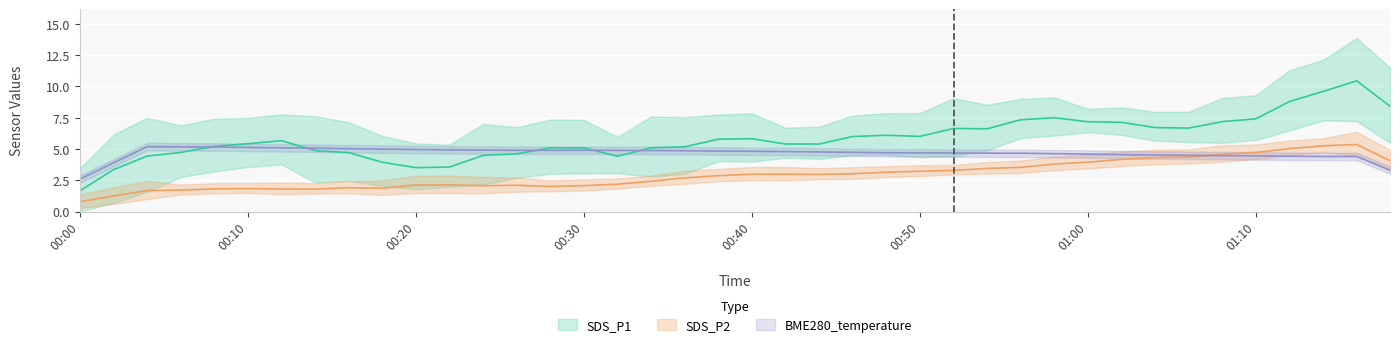

Rank the series at 00:44 from highest to lowest value.

SDS_P1, BME280_temperature, SDS_P2